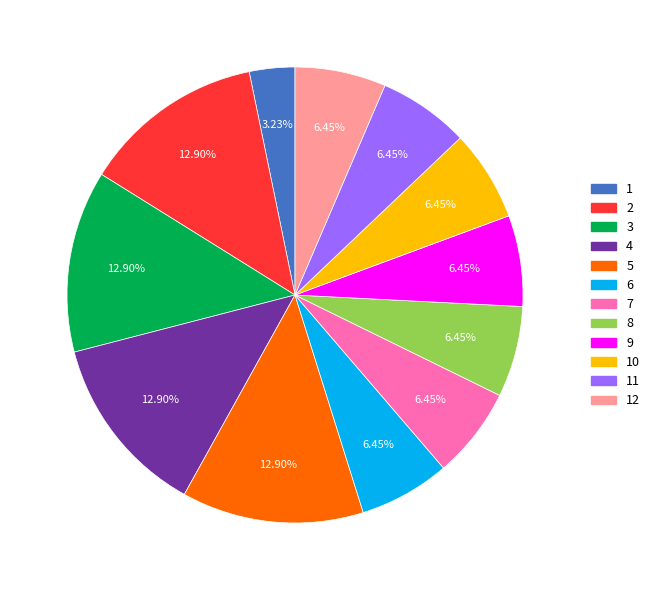

To the nearest percent, what portion does 5 represent?

13%